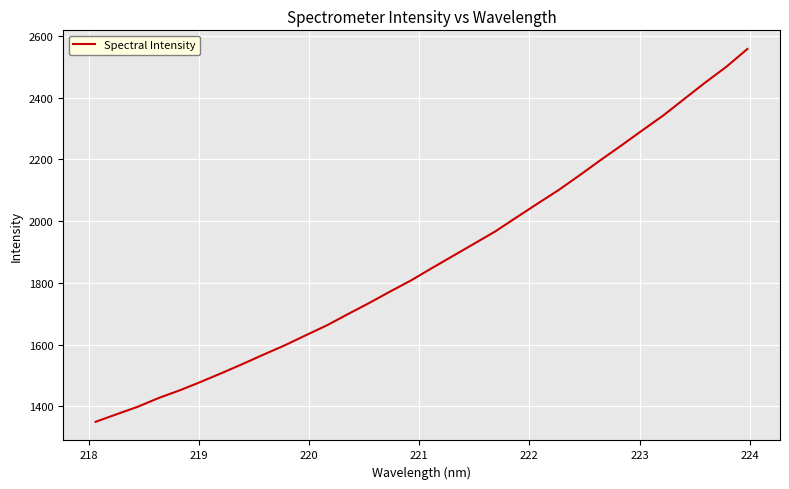

Does the chart display data point markers on the line(s)?

No